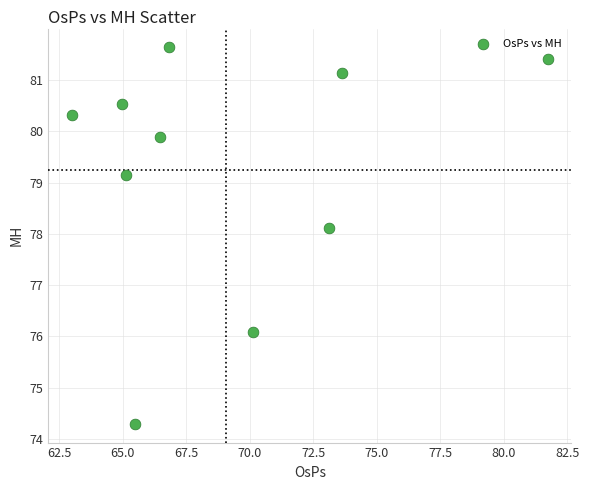

What Y value in the scatter plot is closest to 77?

76.1